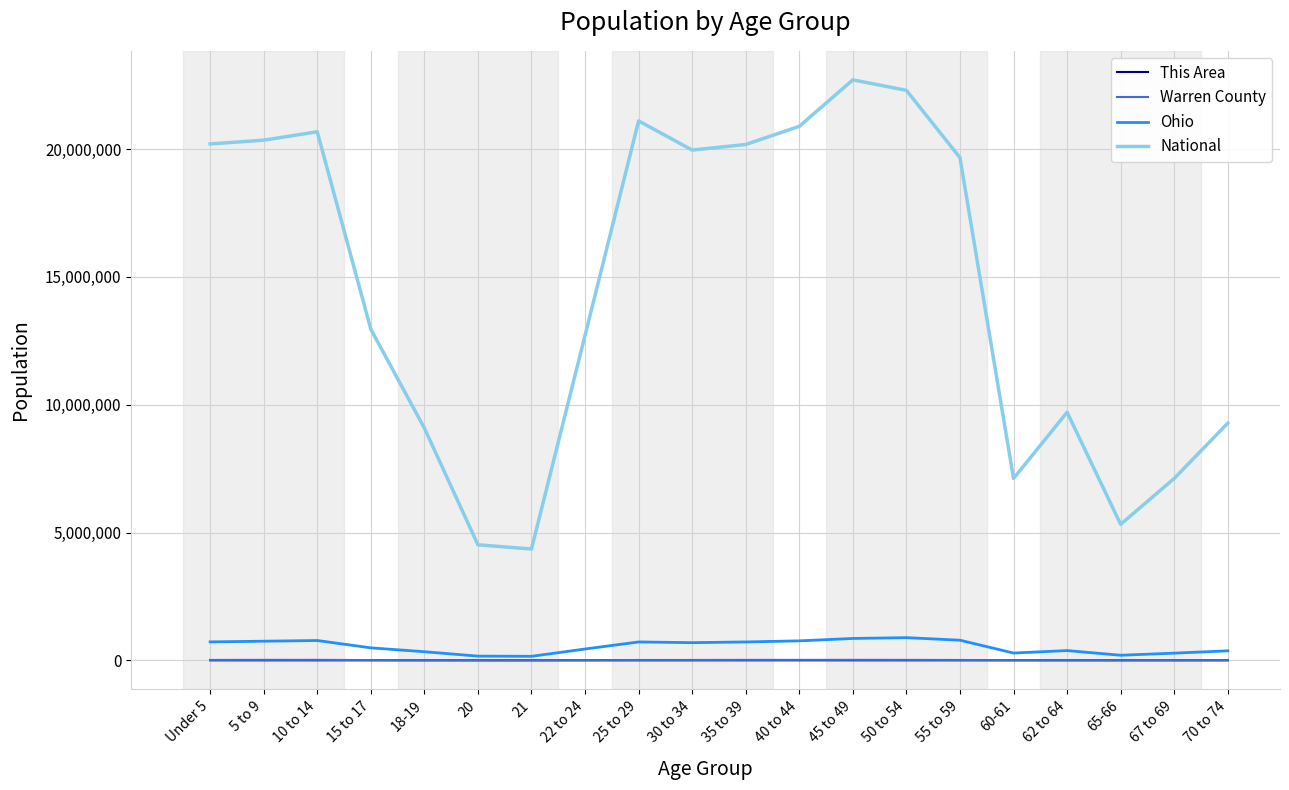

Is the value of This Area at 65-66 greater than the value of National at 40 to 44?

No